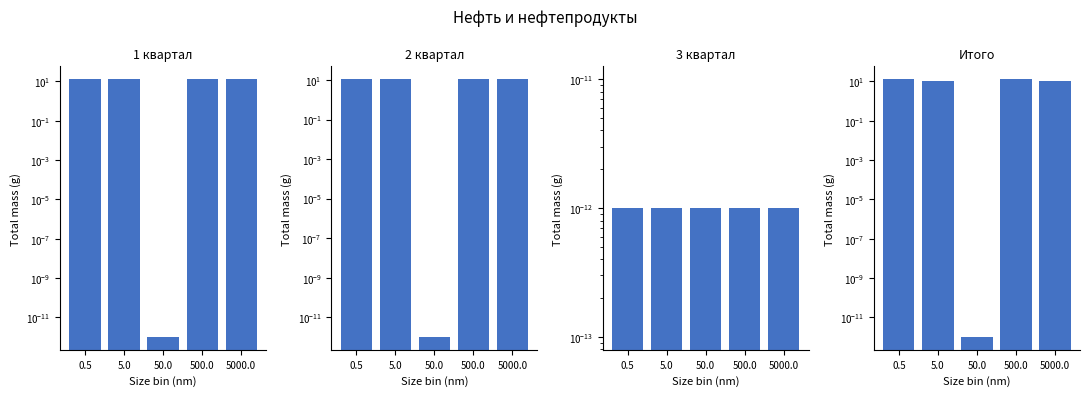

Read the Итого value at 5000.0.

11.0